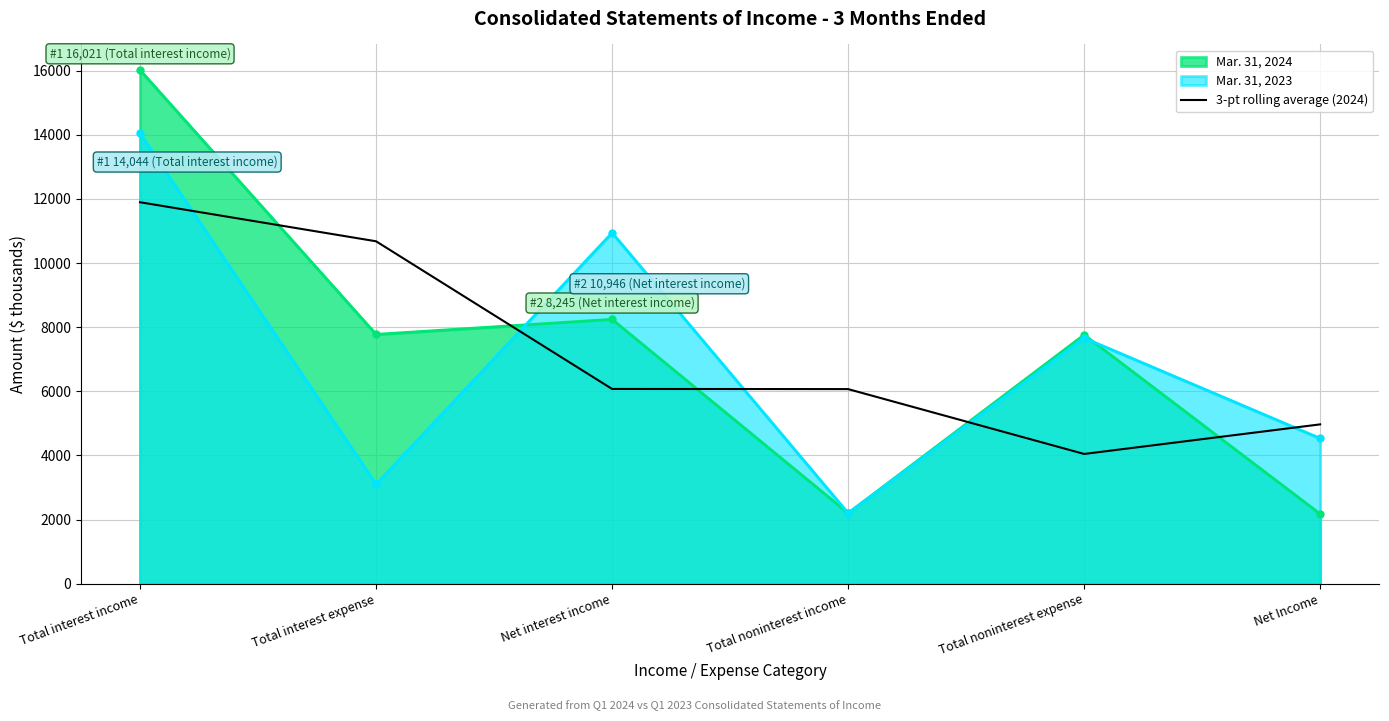

The value at Net Income is 4968.0. True or false?

True